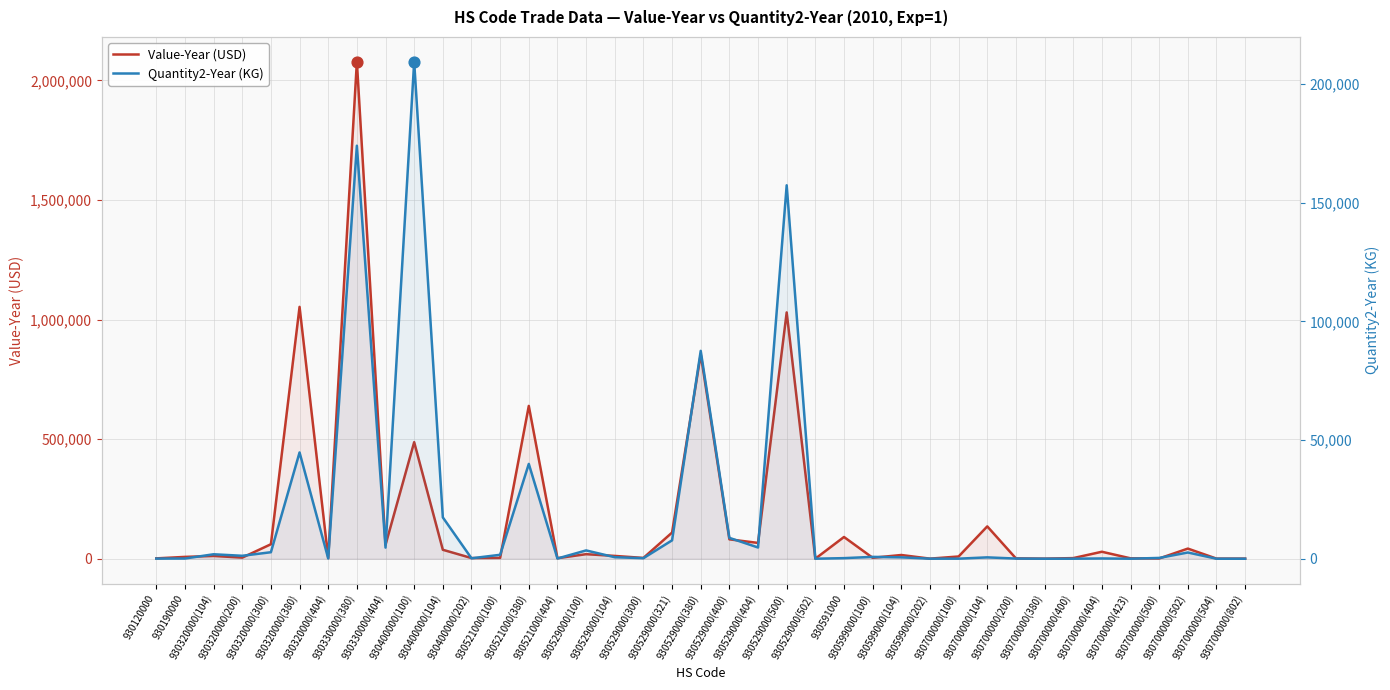

What is the total value across all series at 930700000(100)?

9418